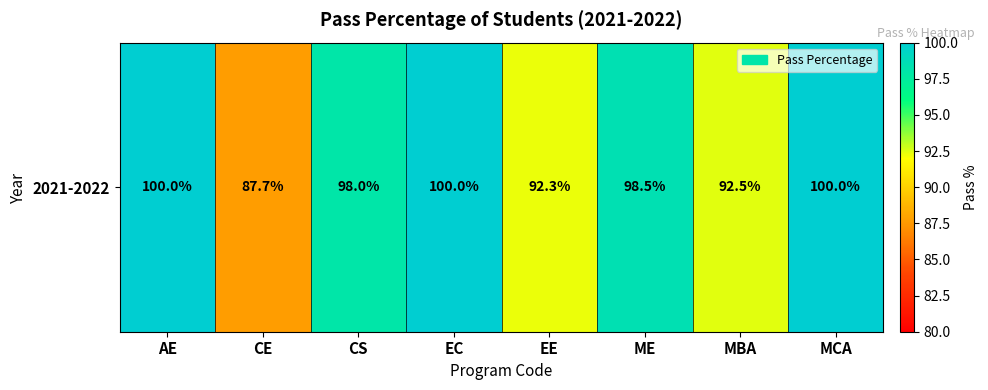

Between MBA and EC, which is larger?

EC